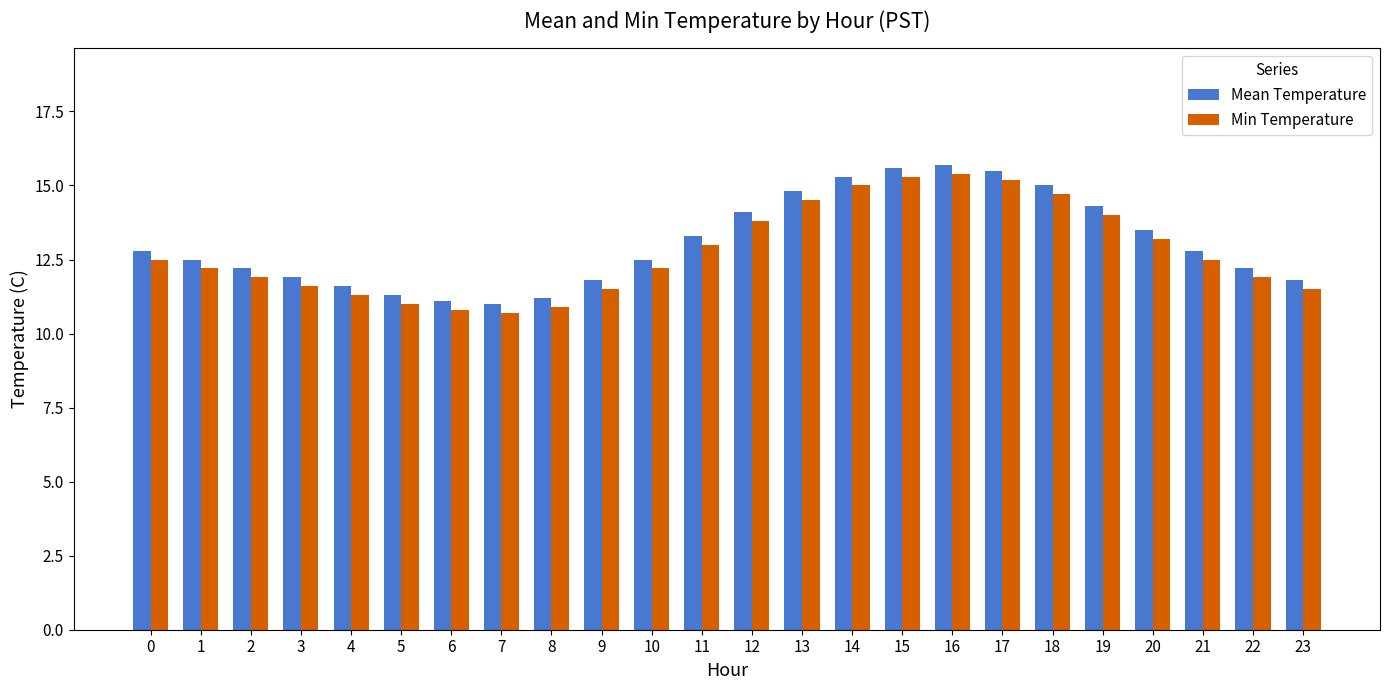

What is the minimum value for Mean Temperature?

11.0